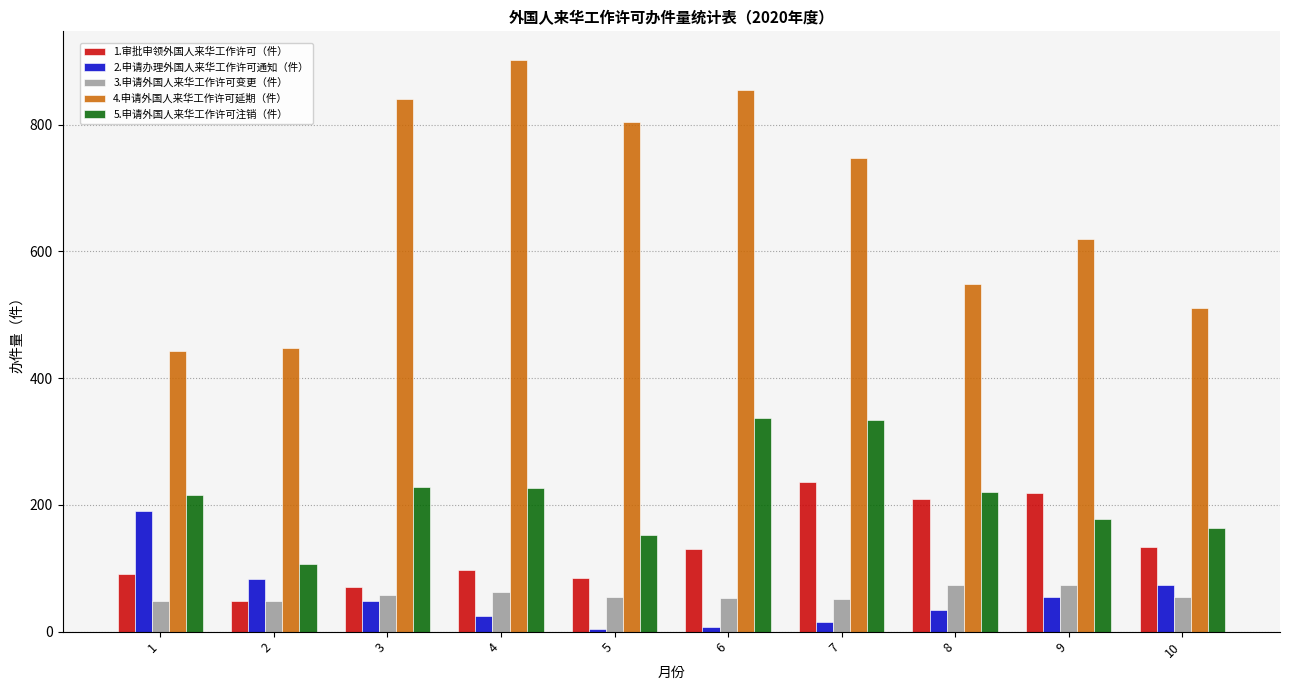

How many values in the 1.审批申领外国人来华工作许可（件） series are below 130?

5